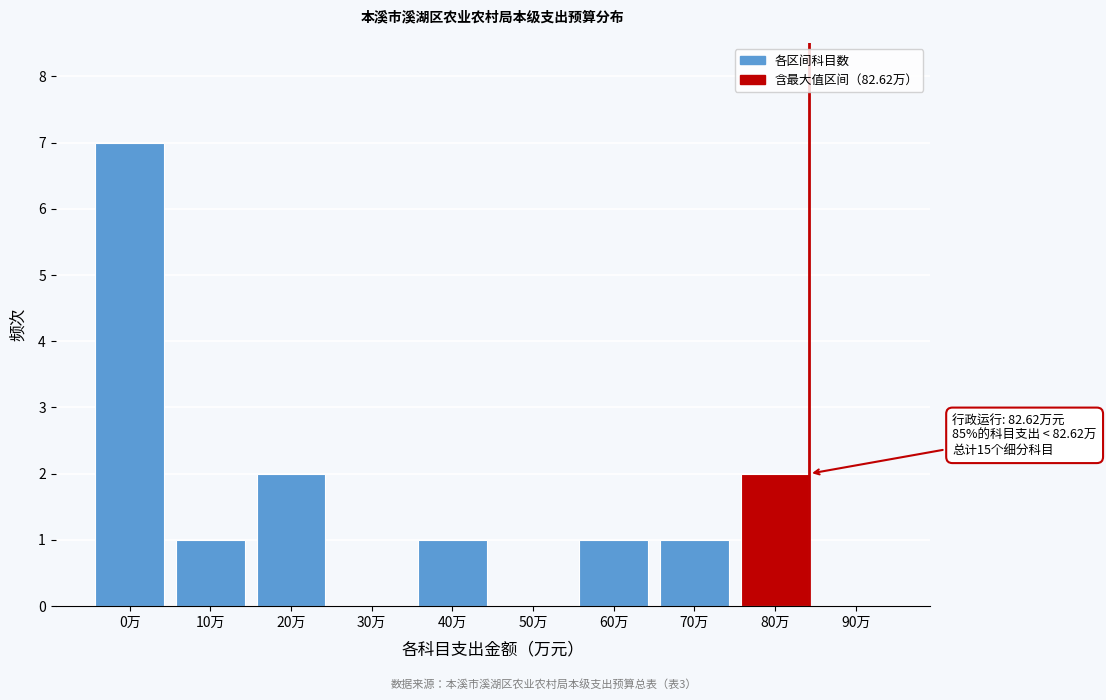

Reading left to right, list all the values displayed in this chart.

0万=7	10万=1	20万=2	30万=0	40万=1	50万=0	60万=1	70万=1	80万=2	90万=0